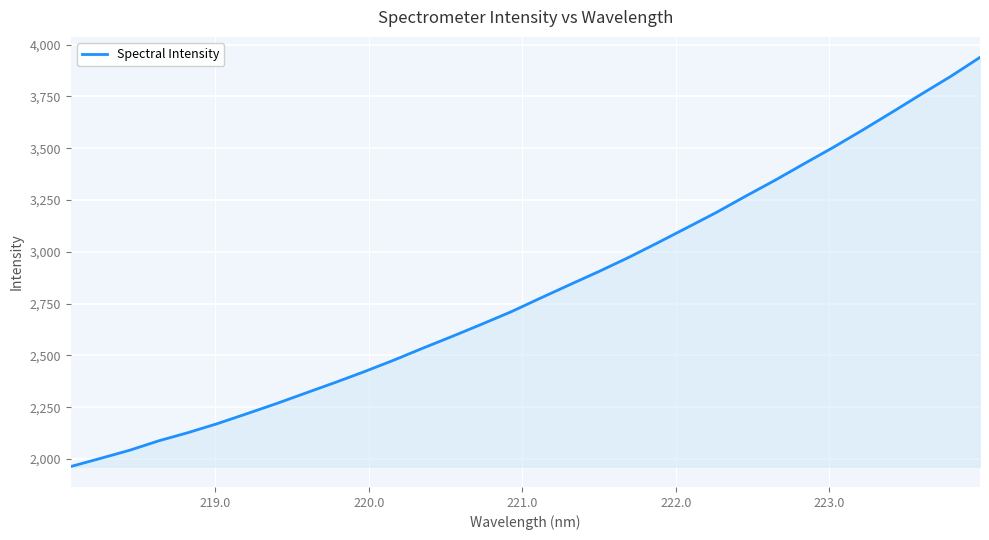

What is the smallest value displayed?

1963.7